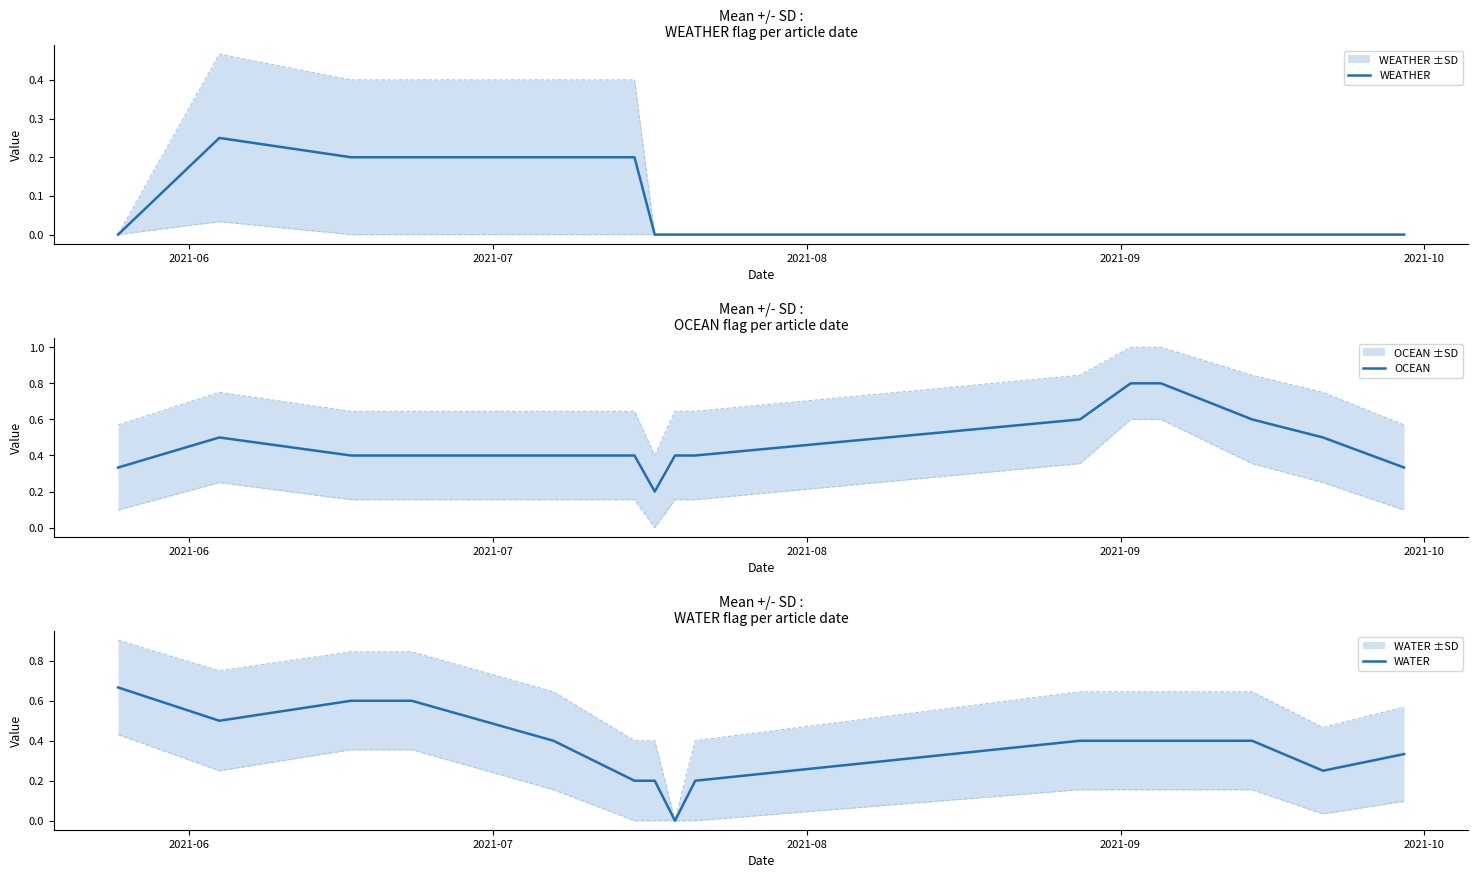

What is the maximum value for OCEAN?

0.8